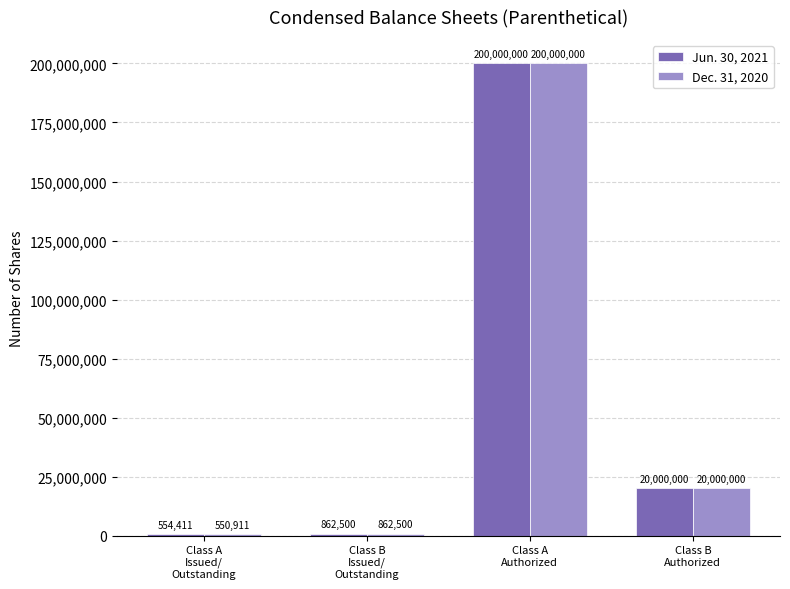

Which series has the largest total across all categories?

Jun. 30, 2021